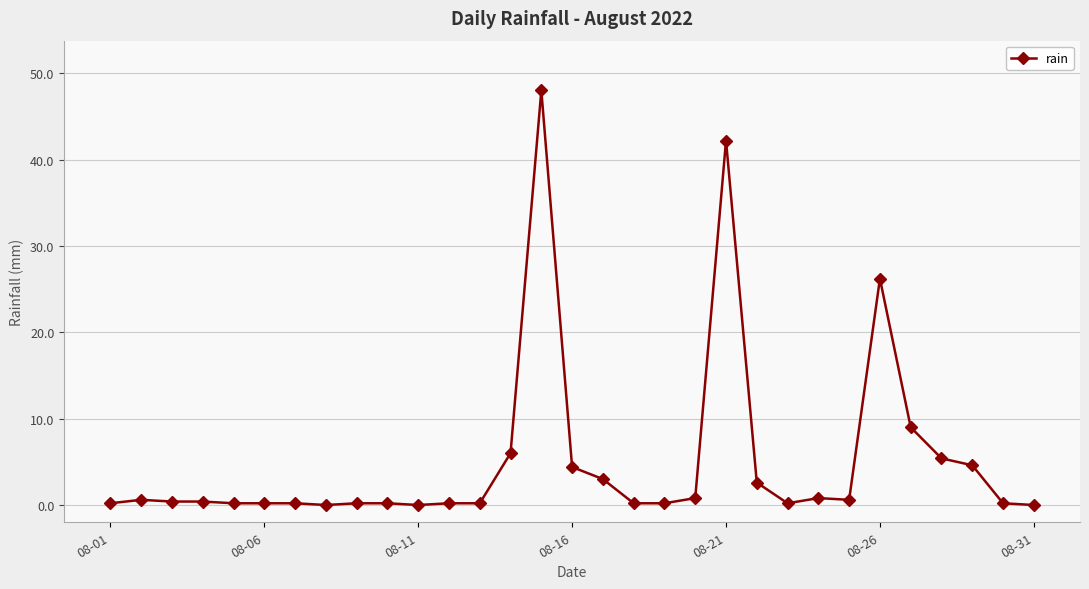

What is the sum of all values?

157.4